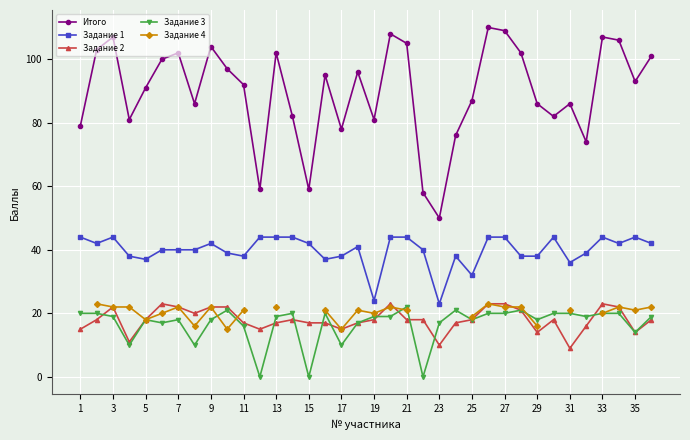

True or false: Задание 3 has more than 1 interior local peaks.

True